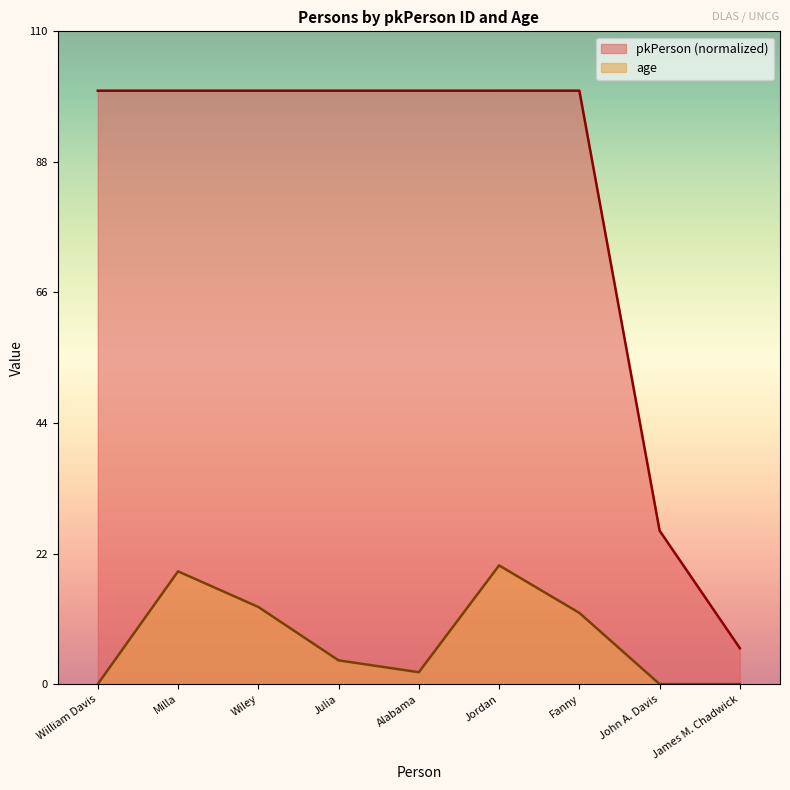

Reading right to left, extract all data points from this chart.

pkPerson: James M. Chadwick=6.1	John A. Davis=25.9	Fanny=100.0	Jordan=100.0	Alabama=100.0	Julia=100.0	Wiley=100.0	Milla=100.0	William Davis=100.0
age: James M. Chadwick=0.0	John A. Davis=0.0	Fanny=12.0	Jordan=20.0	Alabama=2.0	Julia=4.0	Wiley=13.0	Milla=19.0	William Davis=0.0